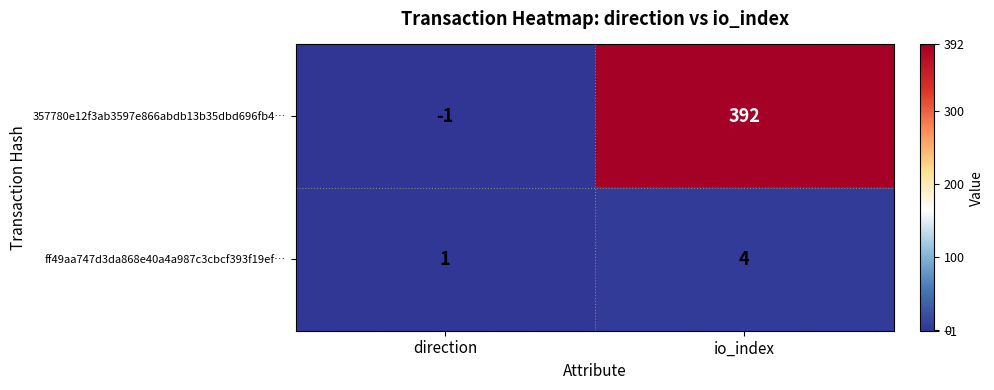

Which label corresponds to the smallest value in the chart?

direction